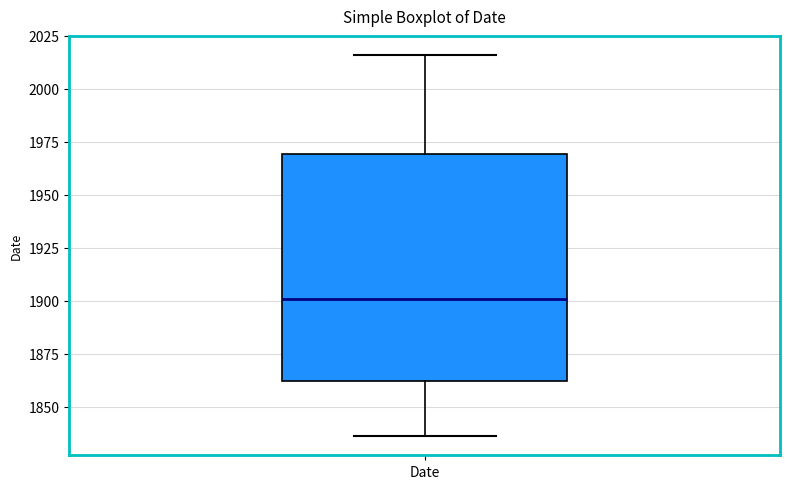

Where is the upper edge of the box for Date on the y-axis? The values are not printed on the chart, so give them approximately, as read against the axis.

1970